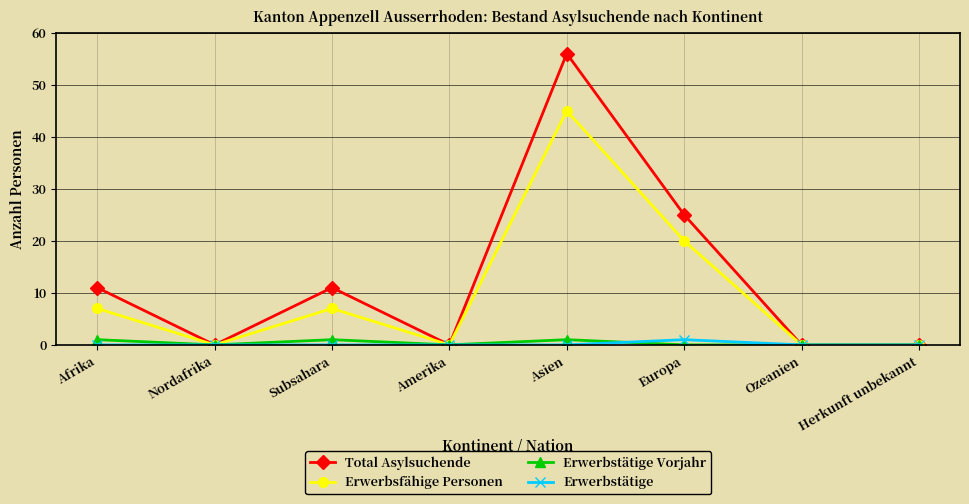

Reading left to right, list all the values displayed in this chart.

Total Asylsuchende: Afrika=11	Nordafrika=0	Subsahara=11	Amerika=0	Asien=56	Europa=25	Ozeanien=0	Herkunft unbekannt=0
Erwerbsfähige Personen: Afrika=7	Nordafrika=0	Subsahara=7	Amerika=0	Asien=45	Europa=20	Ozeanien=0	Herkunft unbekannt=0
Erwerbstätige Vorjahr: Afrika=1	Nordafrika=0	Subsahara=1	Amerika=0	Asien=1	Europa=0	Ozeanien=0	Herkunft unbekannt=0
Erwerbstätige: Afrika=0	Nordafrika=0	Subsahara=0	Amerika=0	Asien=0	Europa=1	Ozeanien=0	Herkunft unbekannt=0